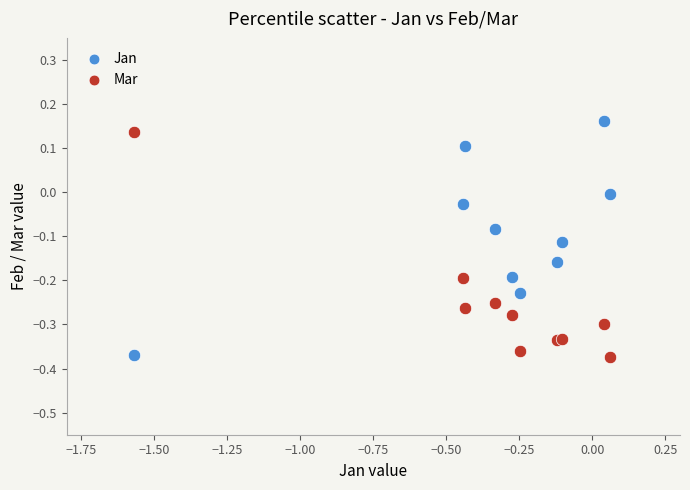

What are all the series names shown in the legend?

Jan, Mar